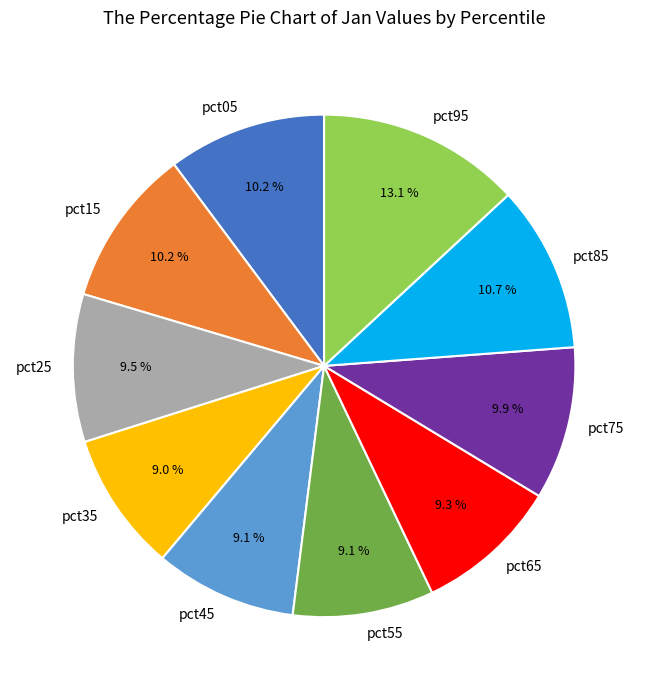

Count the number of slices in the pie.

10